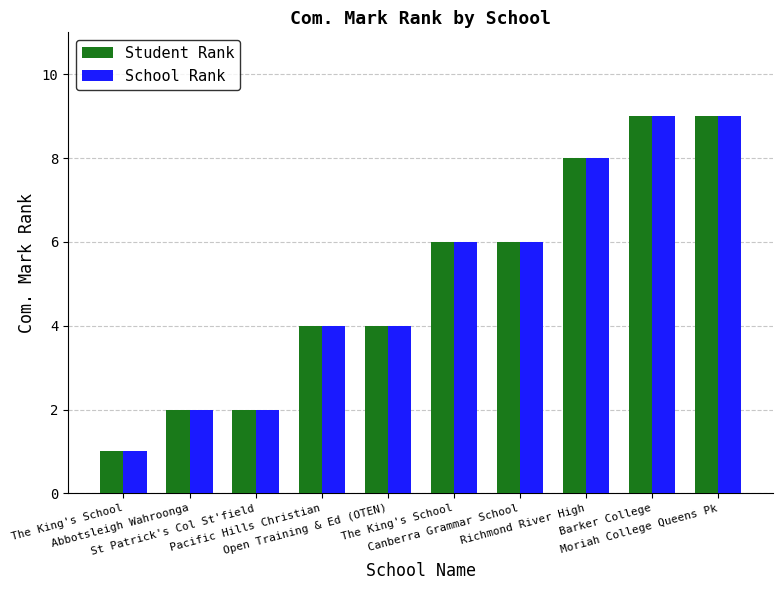

How many categories are shown in the chart?

10